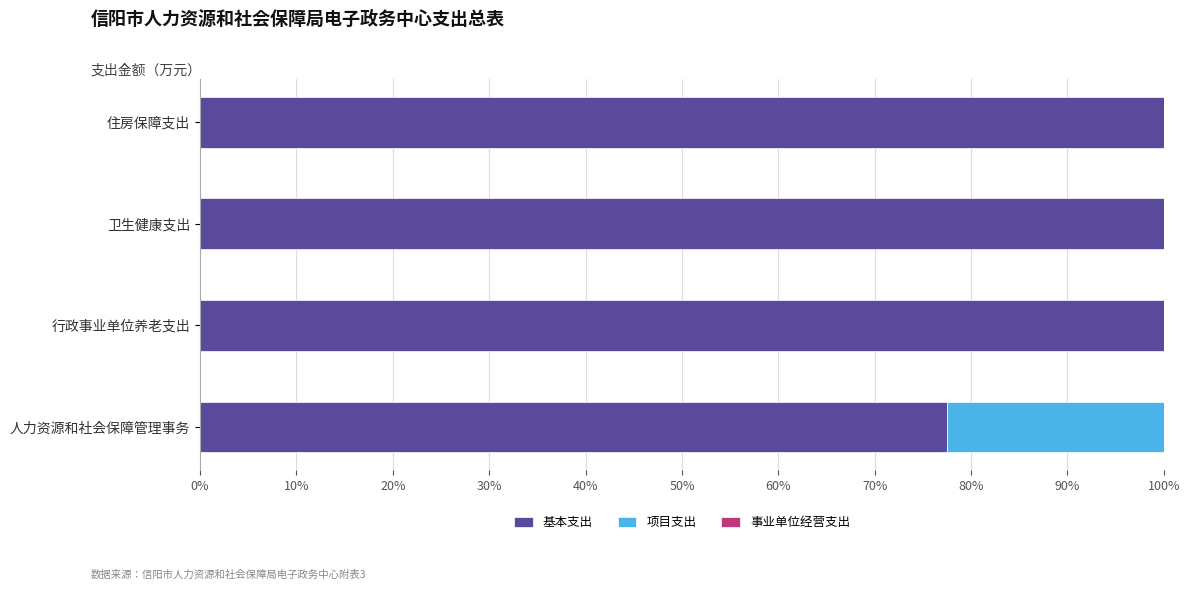

What is the total value across all series at 住房保障支出?

100.0